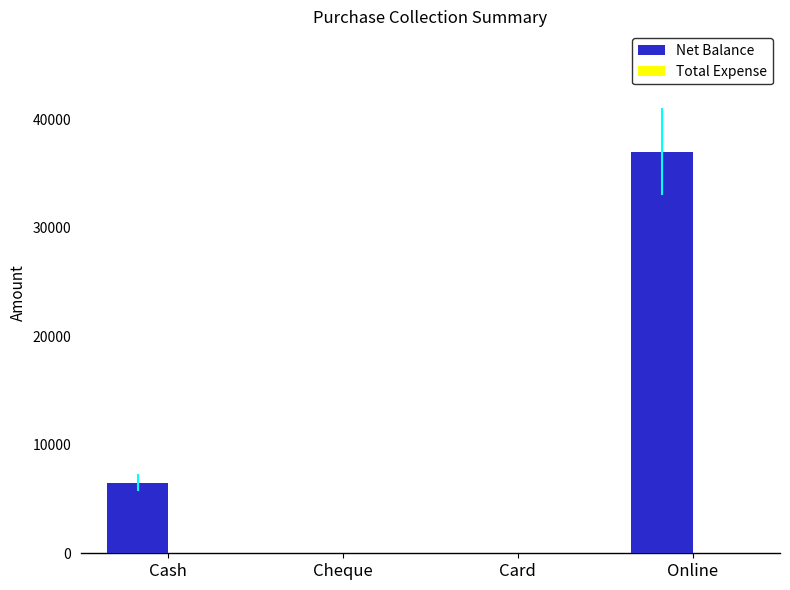

Is it true that the value at Card is 0?

True